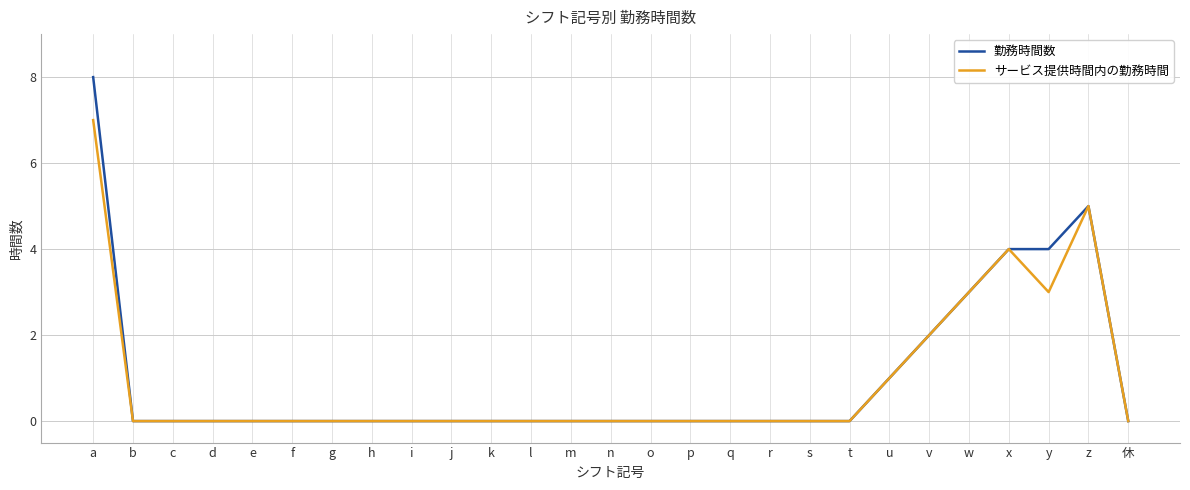

List the series in order of their peak value, highest first.

勤務時間数, サービス提供時間内の勤務時間